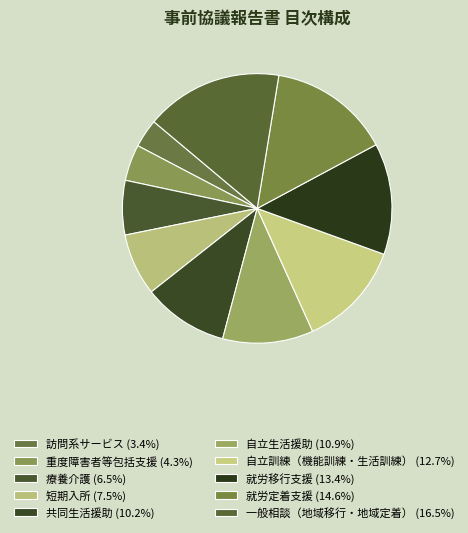

To the nearest percent, what percentage of the pie is 就労定着支援?

15%